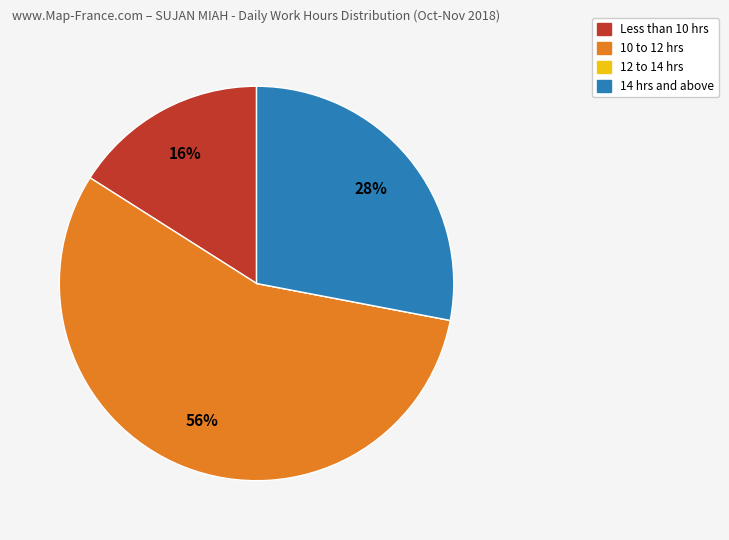

True or false: 14 hrs and above accounts for 28% of the total.

True